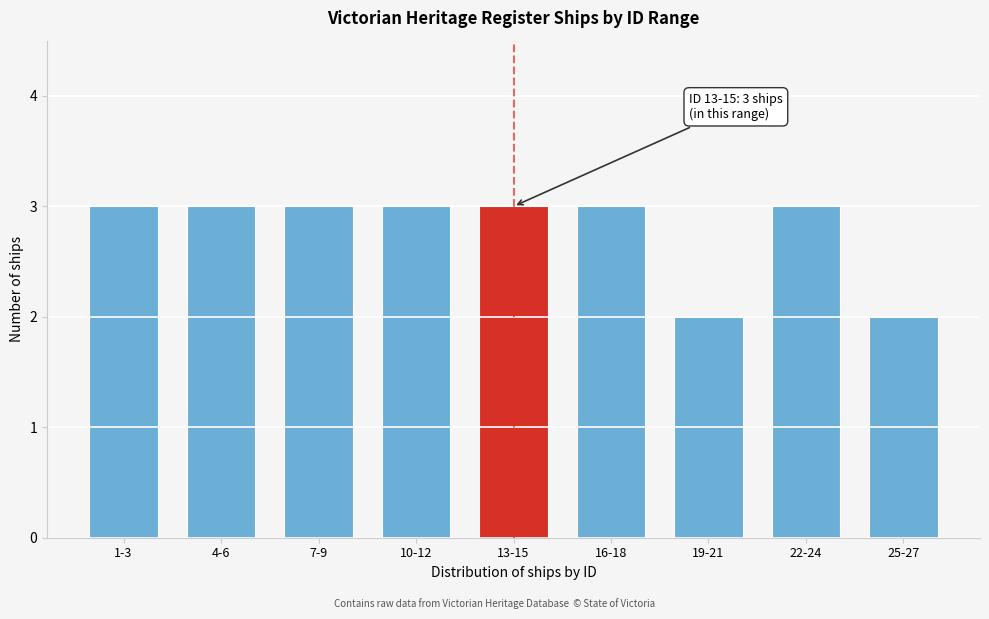

Reading left to right, transcribe all the data shown in this chart.

1-3=3	4-6=3	7-9=3	10-12=3	13-15=3	16-18=3	19-21=2	22-24=3	25-27=2